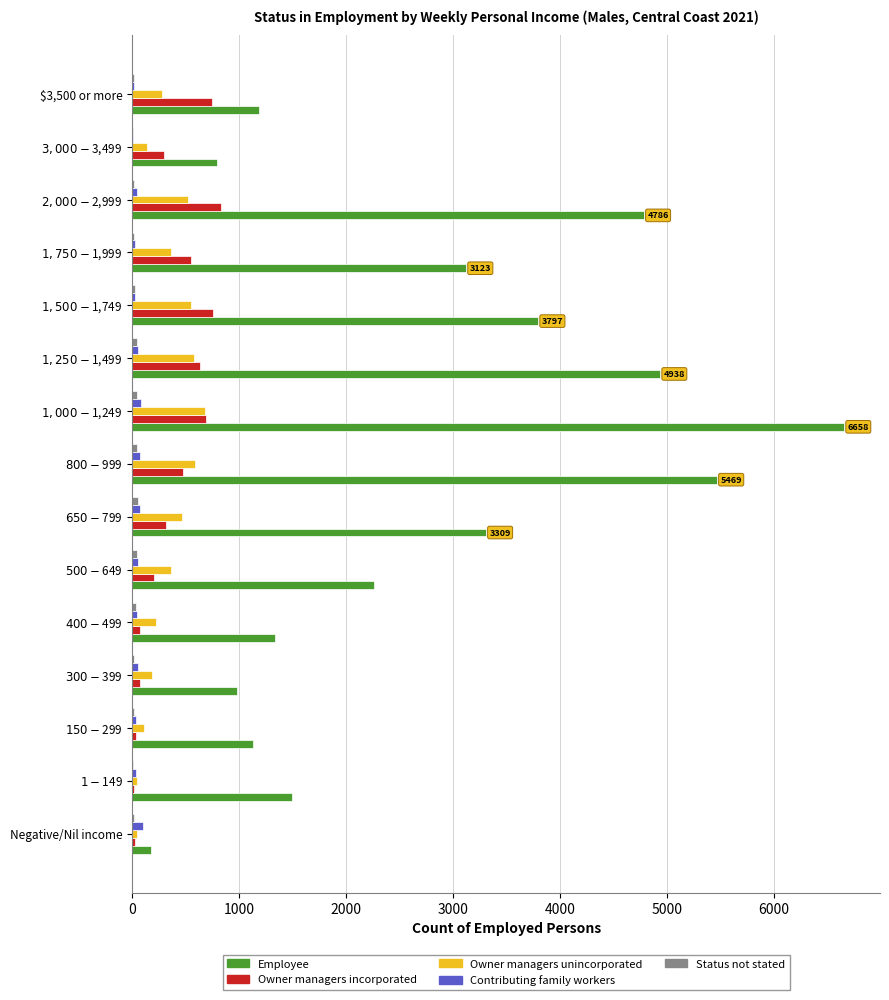

How many data points does each series have?

15